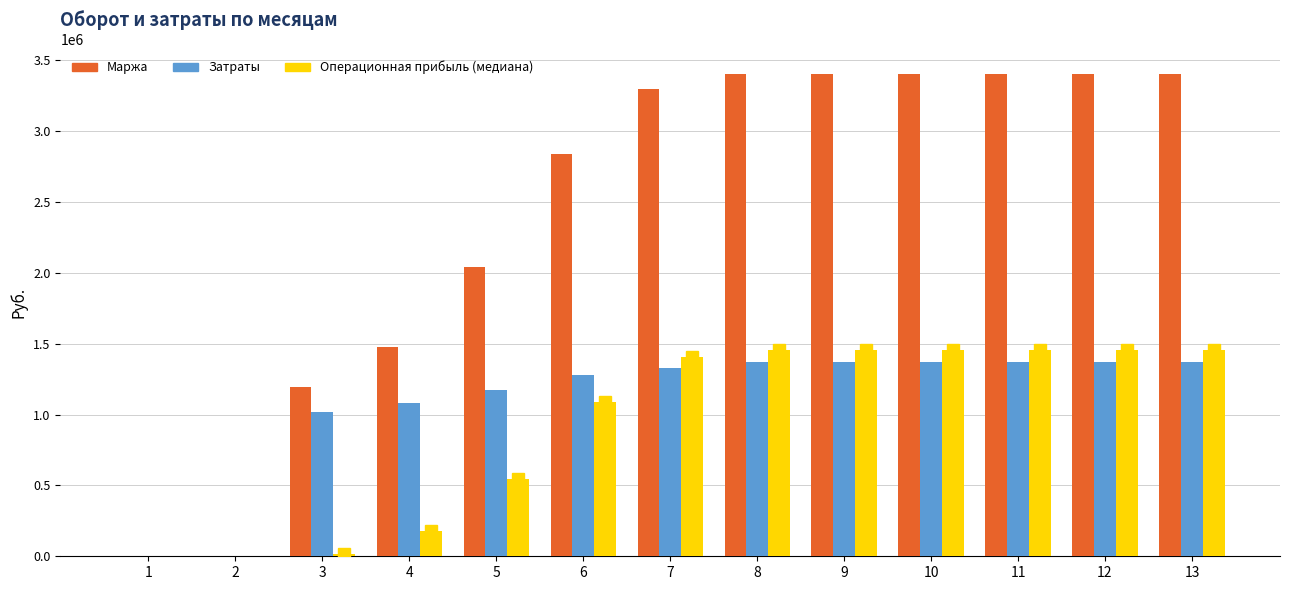

What is the maximum value shown in the chart?

3405052.8